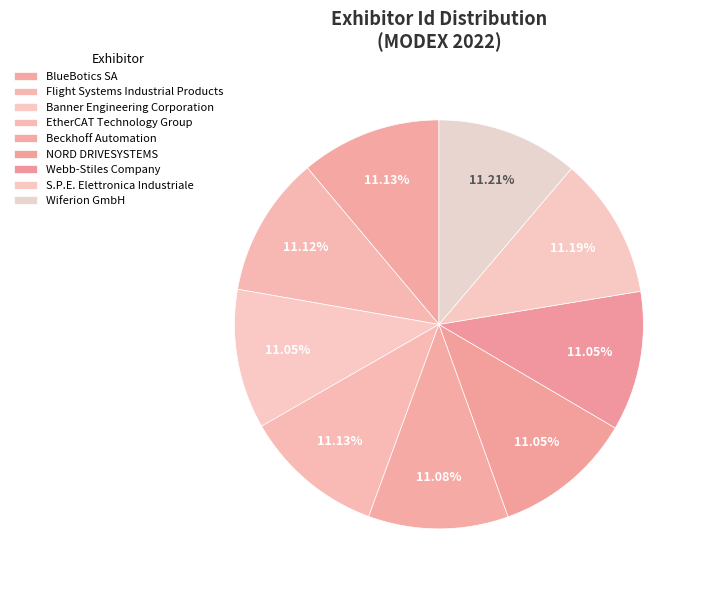

Is there a majority slice in this chart?

No